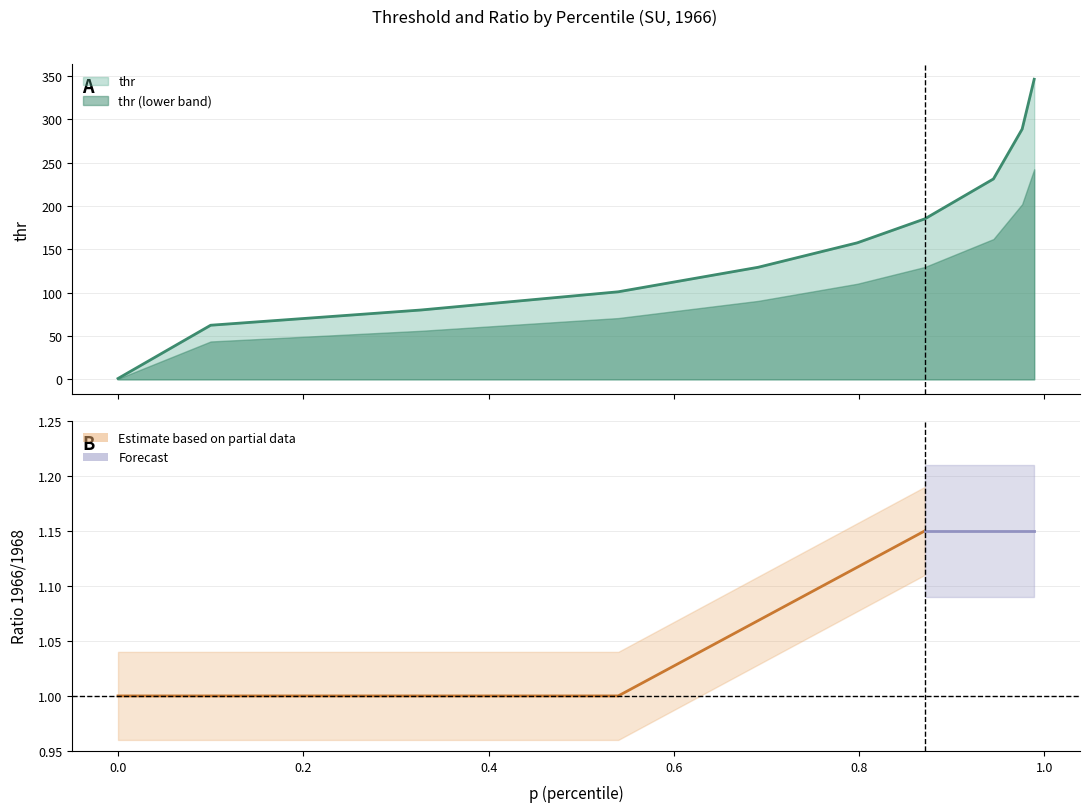

List the labels in order of value, smallest first.

0.0, 0.1, 0.327, 0.54, 0.691, 0.7979999999999999, 0.871, 0.945, 0.976, 0.9889999999999999